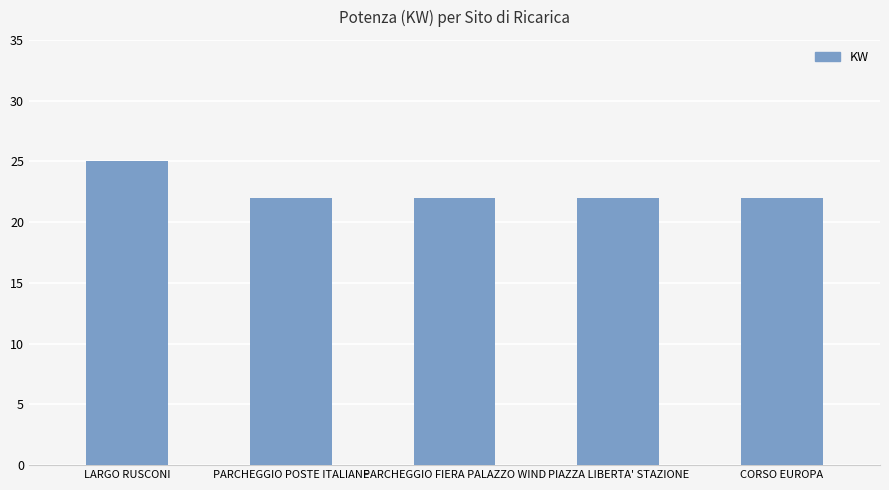

What is the maximum value shown in the chart?

25